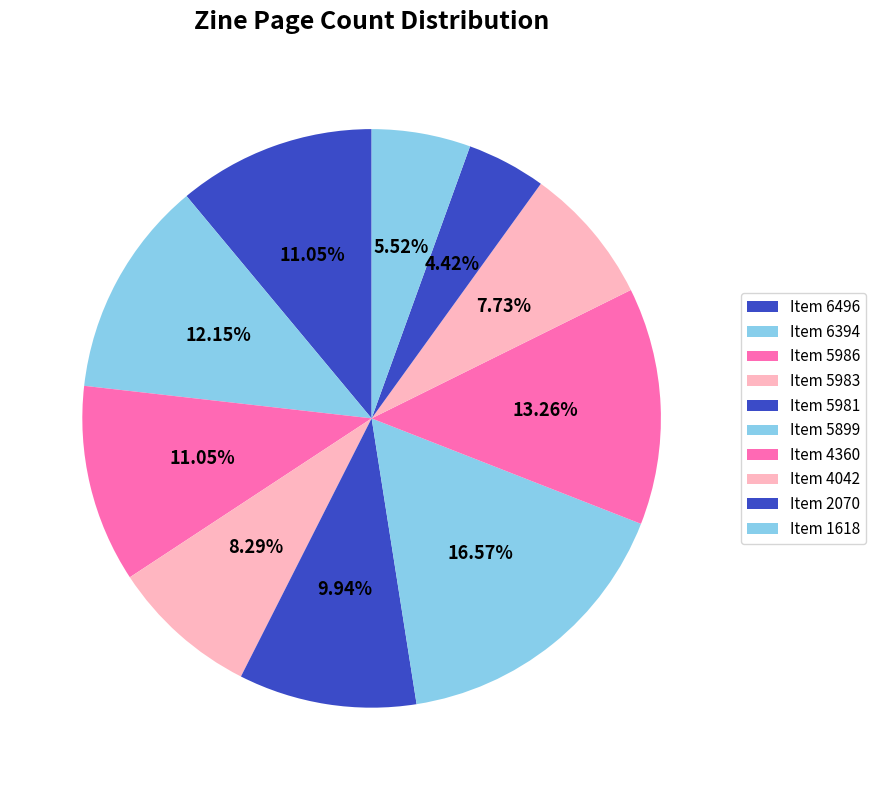

How many segments does this pie chart have?

10